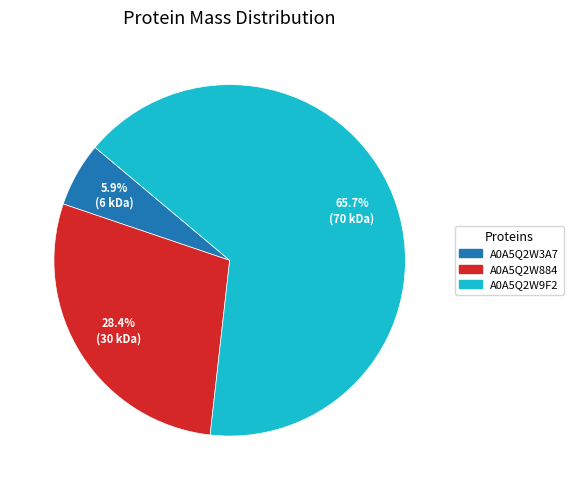

How many slices are in this pie chart?

3